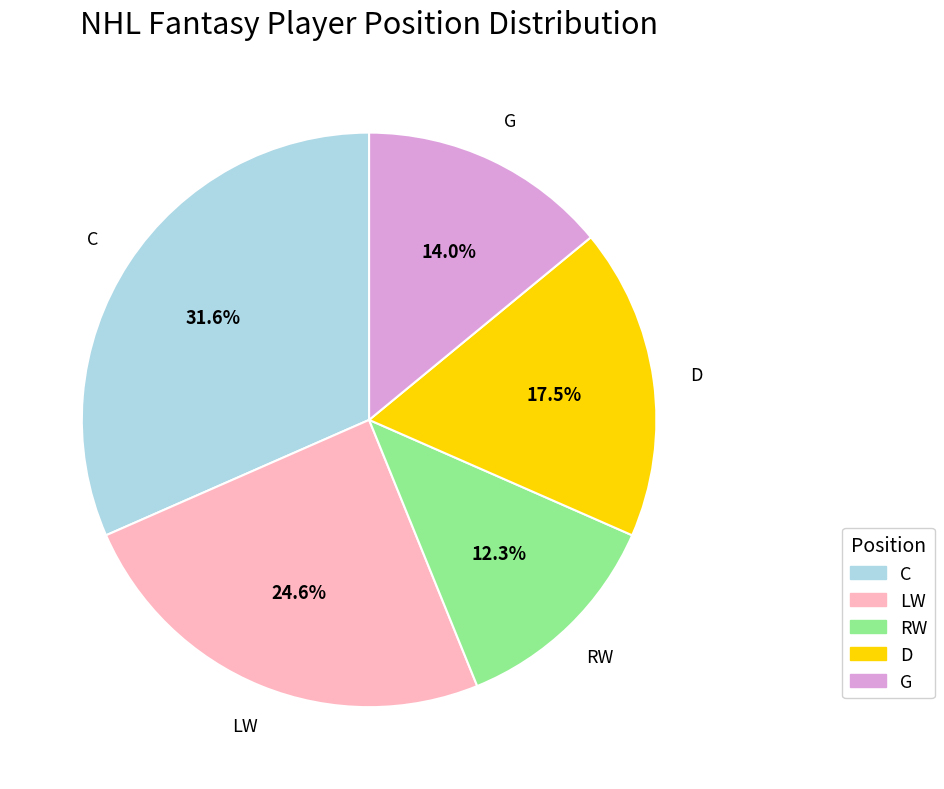

Is there a majority slice in this chart?

No